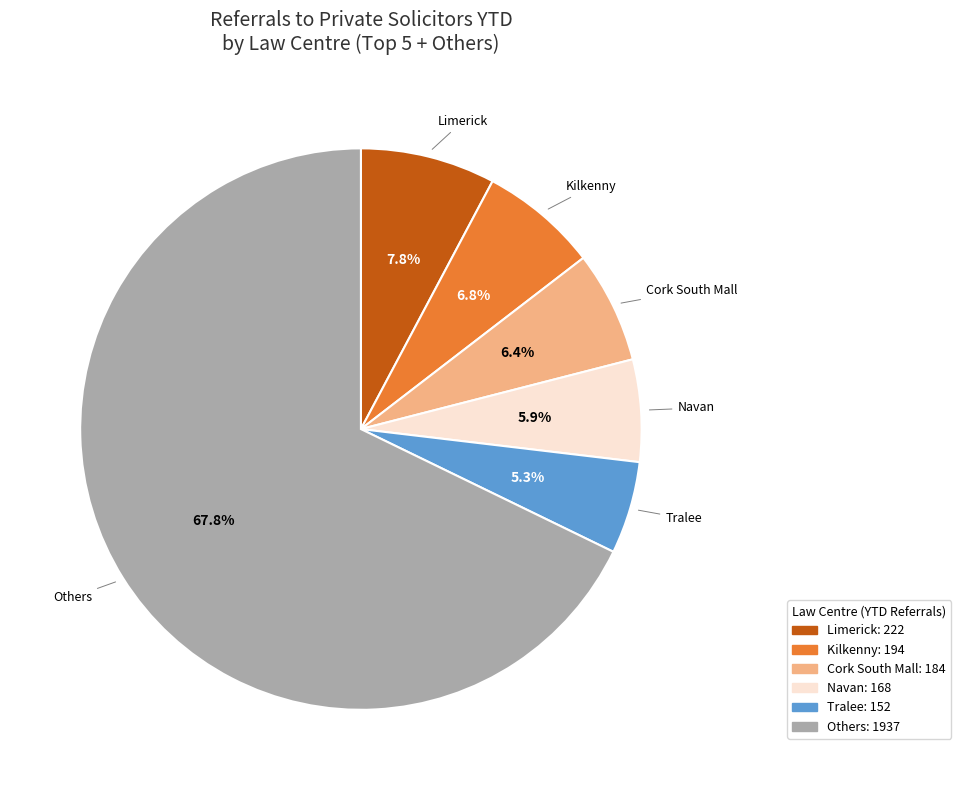

How many segments does this pie chart have?

6